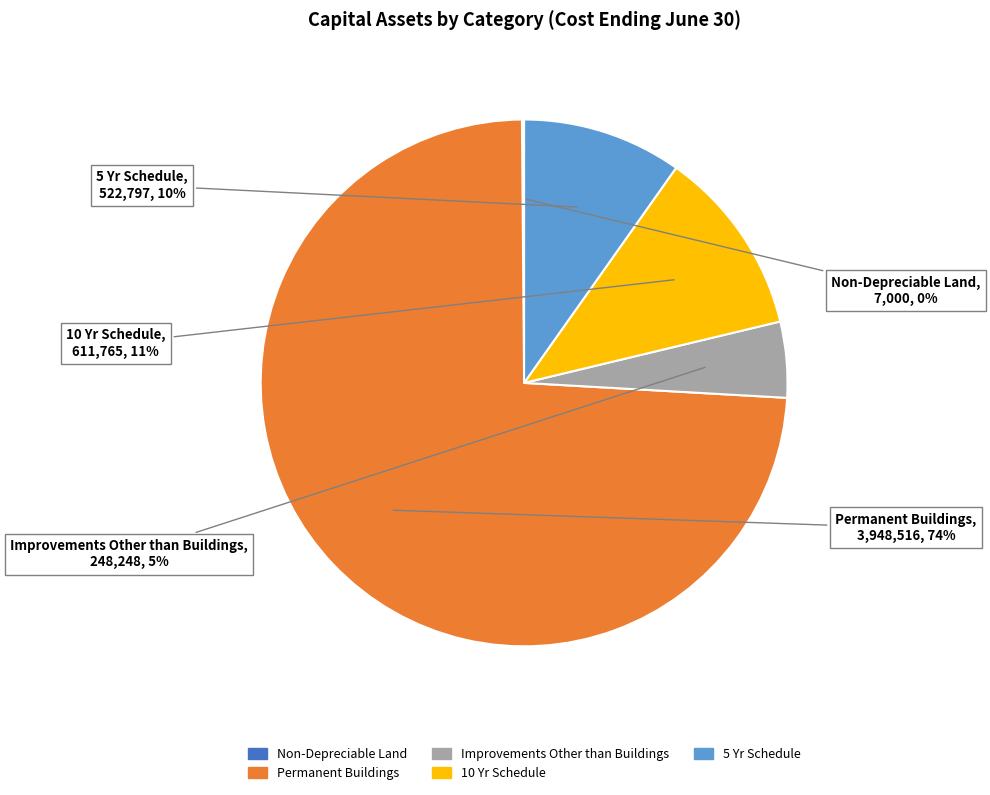

Does Permanent Buildings account for over 50% of the chart?

Yes